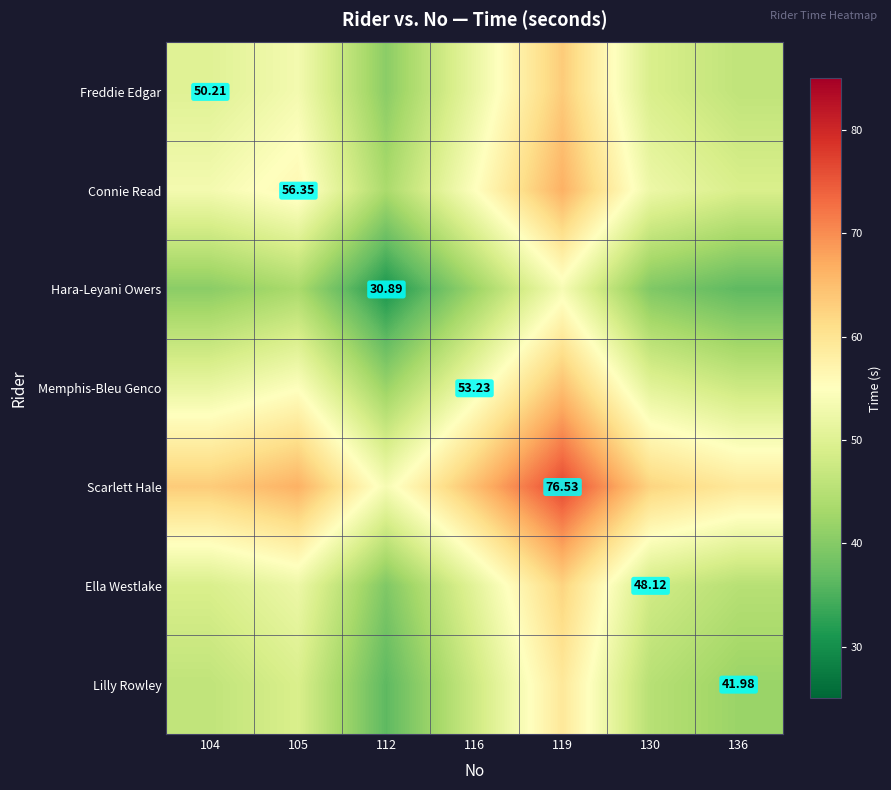

What is the difference between the maximum and second lowest values in the Lilly Rowley series?

17.3